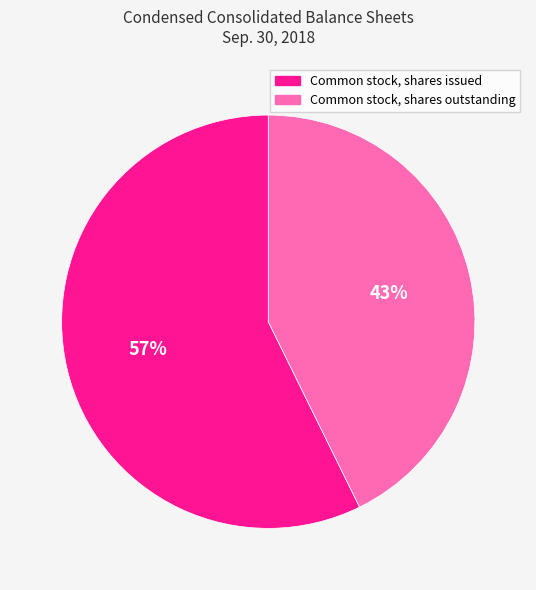

Rank the categories by value from highest to lowest.

Common stock, shares issued, Common stock, shares outstanding